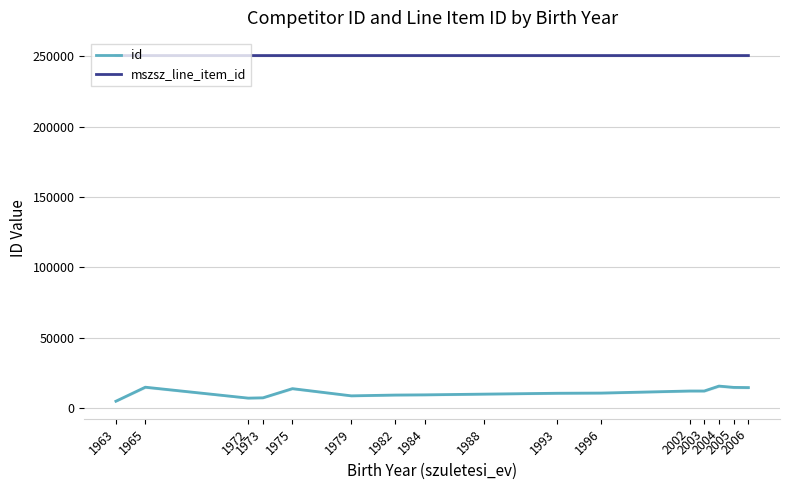

Where does the id series first go above 10598?

1965